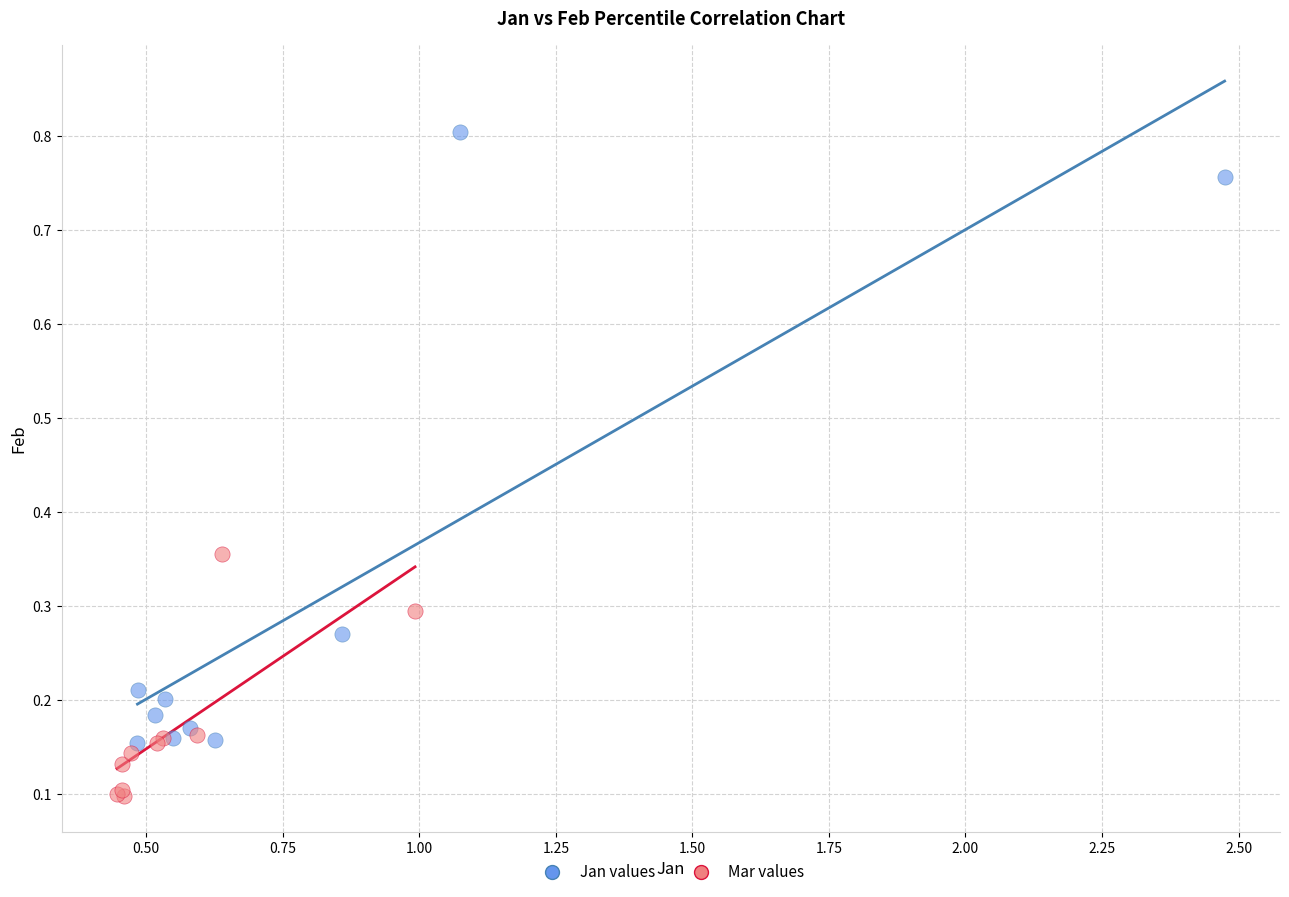

Which series reaches the minimum Y coordinate?

Mar values